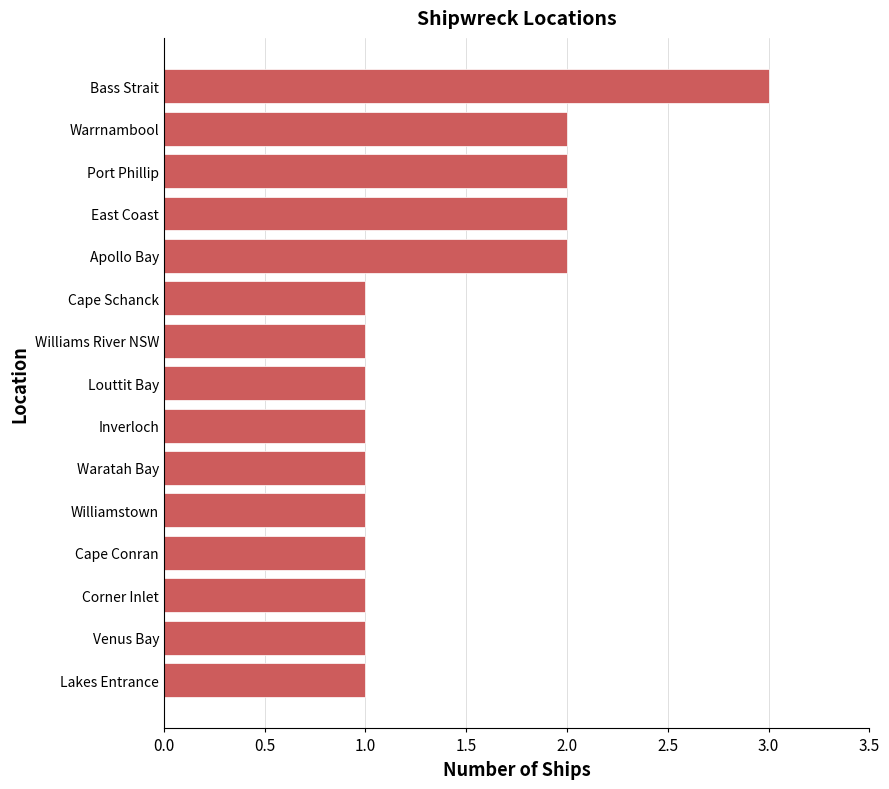

What is the greatest value displayed?

3